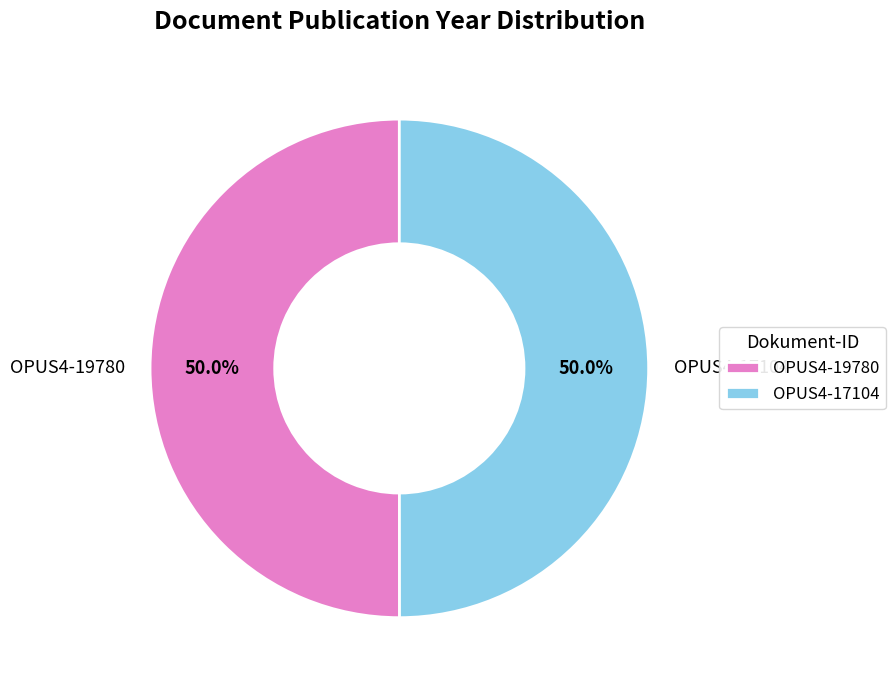

Combined, what portion of the pie is OPUS4-19780 and OPUS4-17104?

100.0%